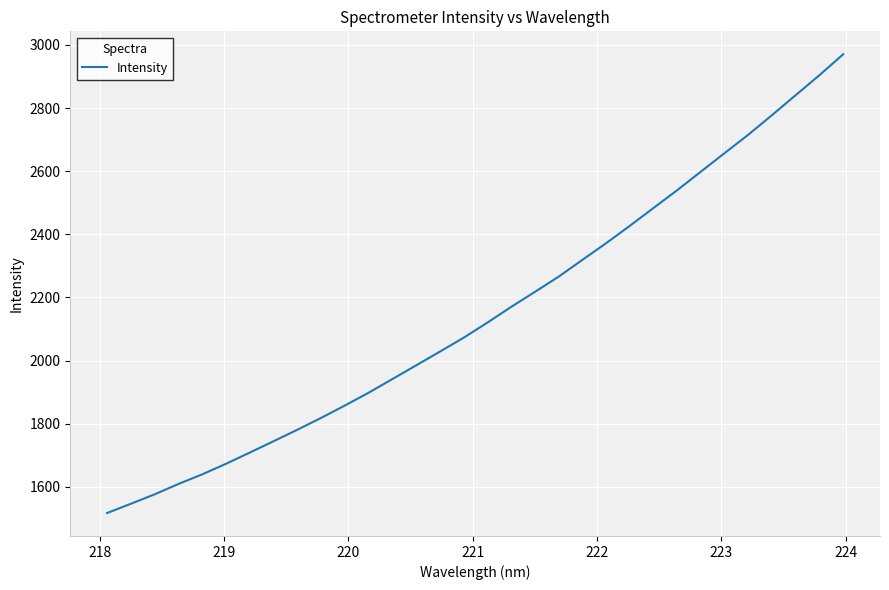

What is the difference between the maximum and second lowest values?

1423.8